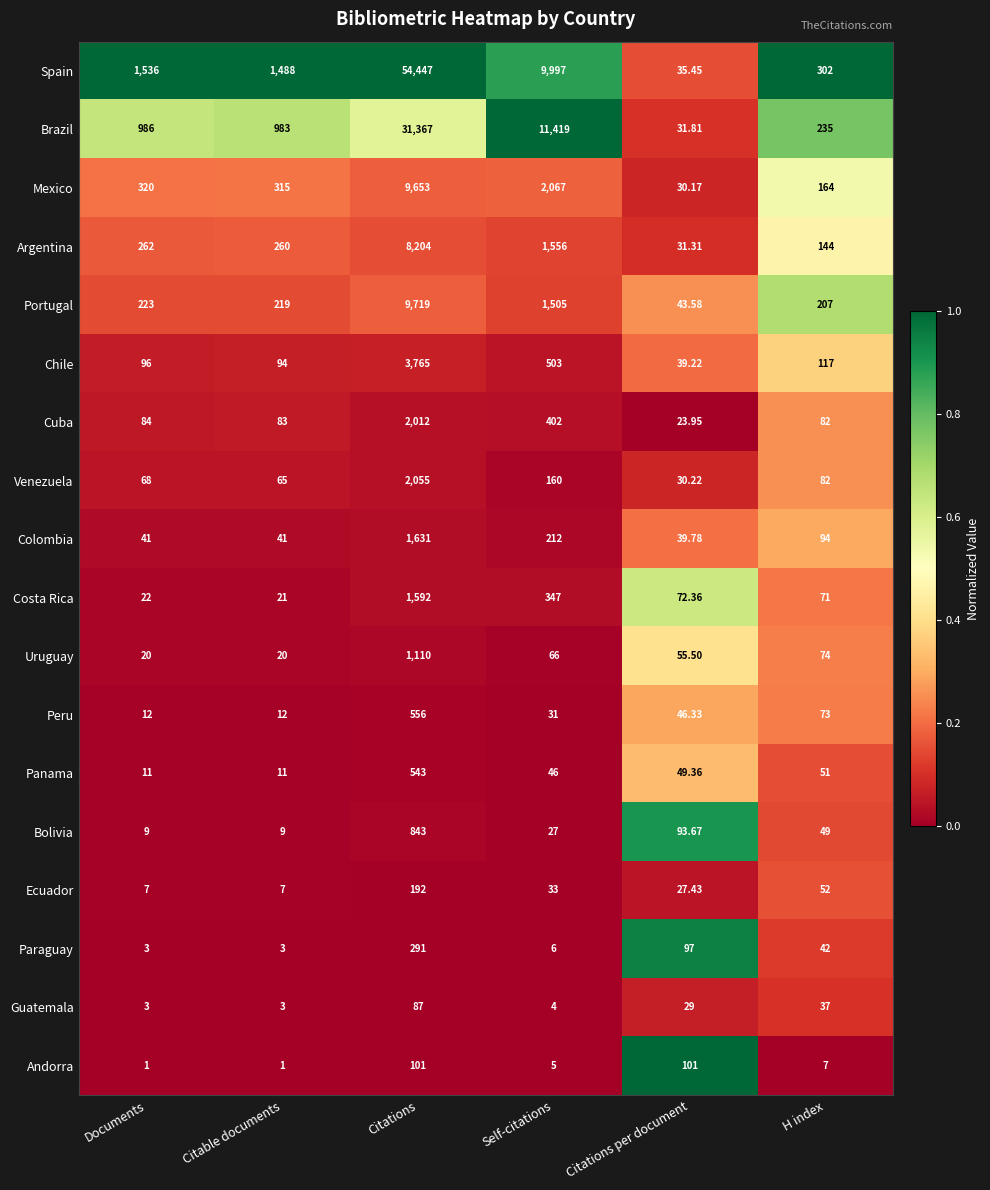

Which series has the widest spread of values?

Spain